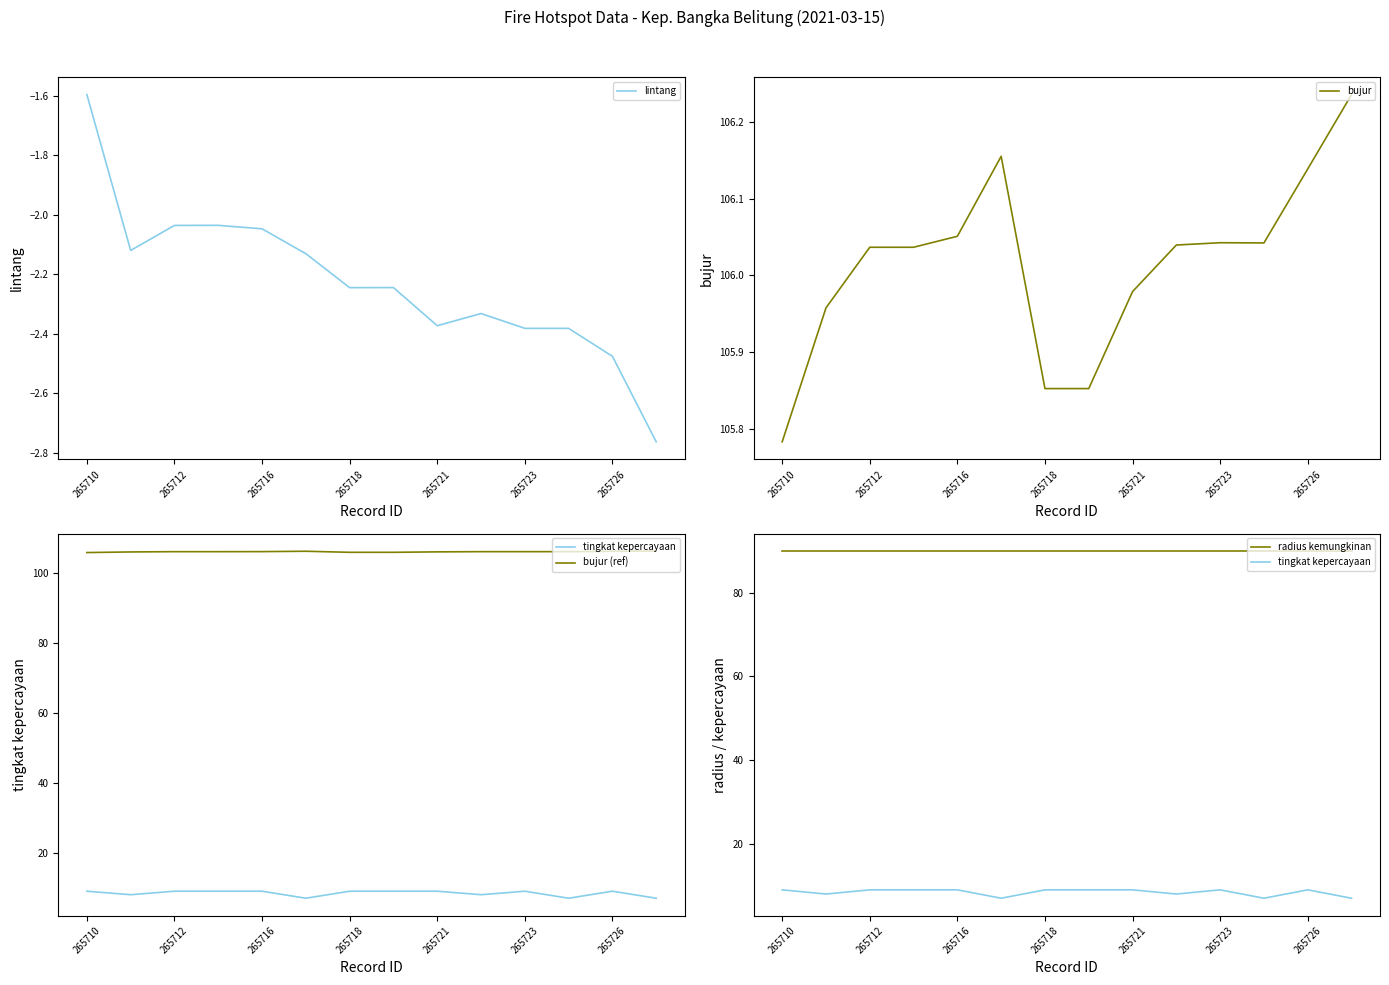

The lintang series shows -1.0 at 265716. True or false?

False